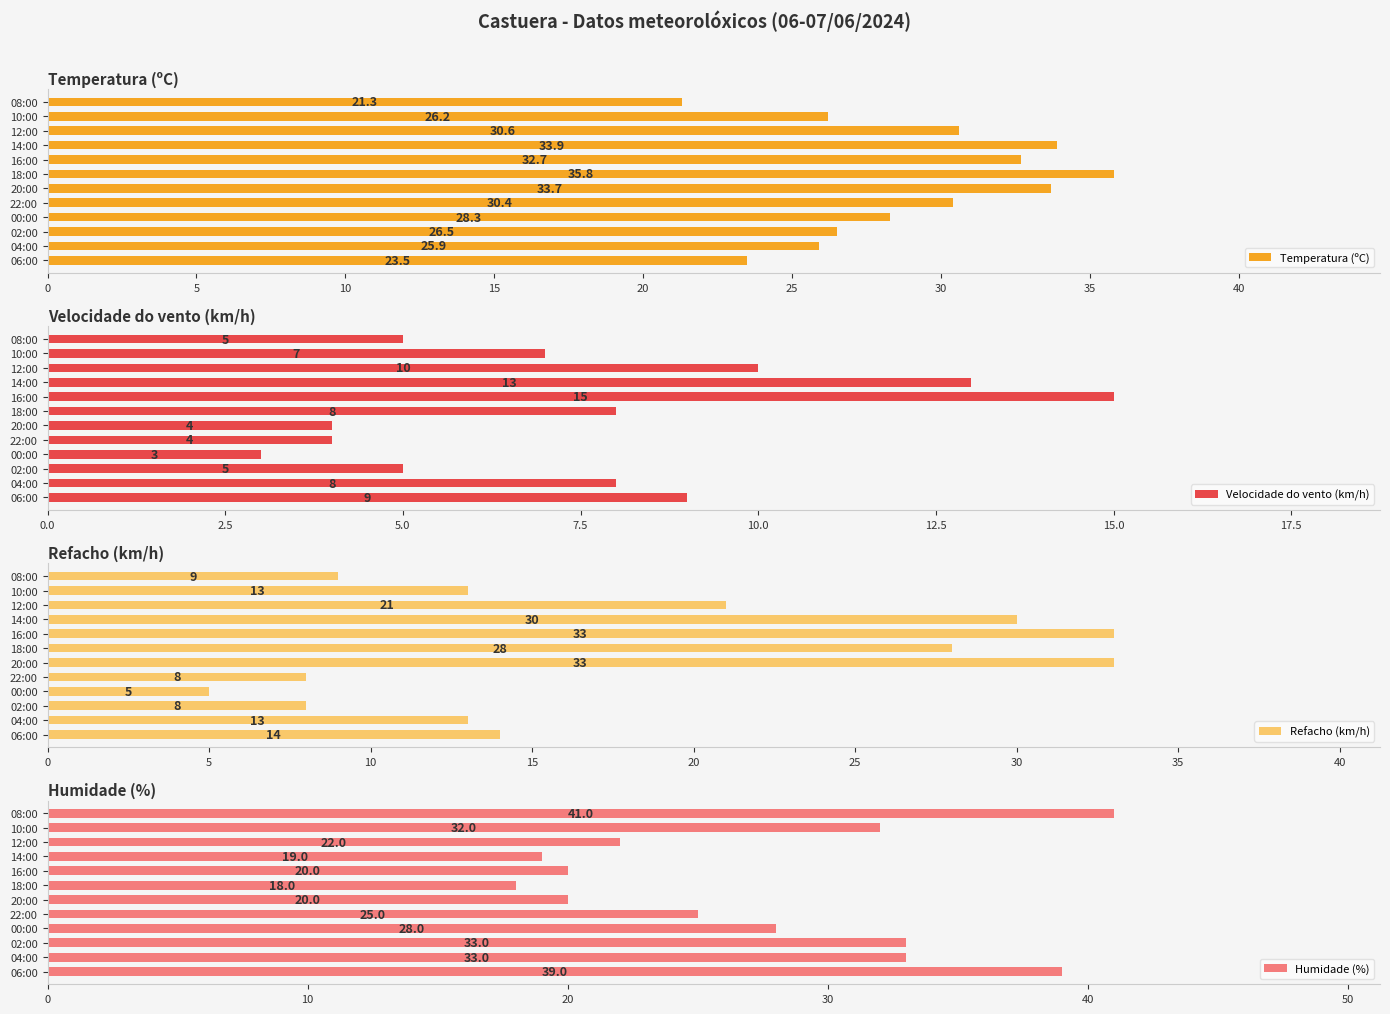

What are all the series names shown in the legend?

Temperatura (ºC), Velocidade do vento (km/h), Refacho (km/h), Humidade (%)